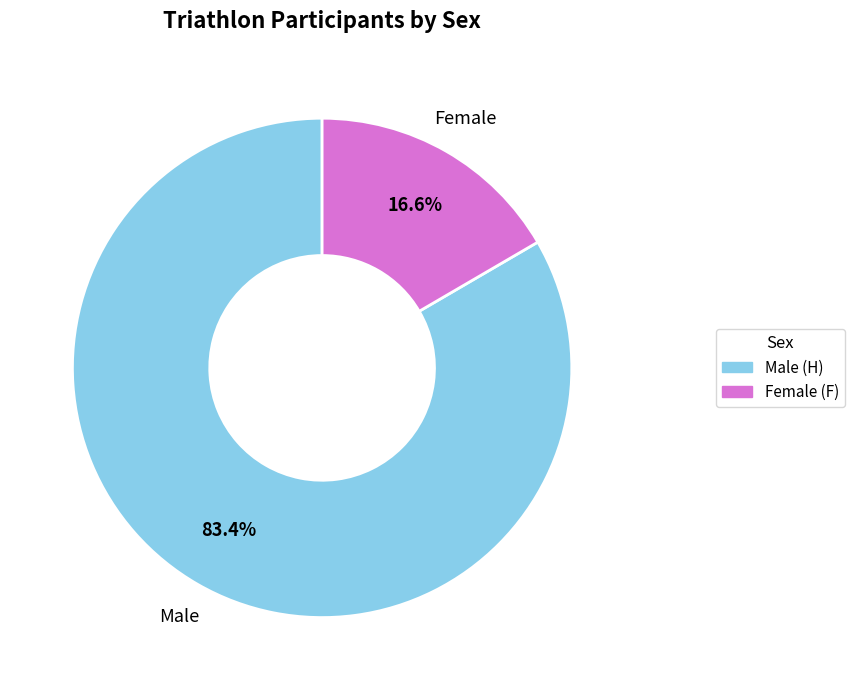

Is there any slice that represents more than half of the pie?

Yes